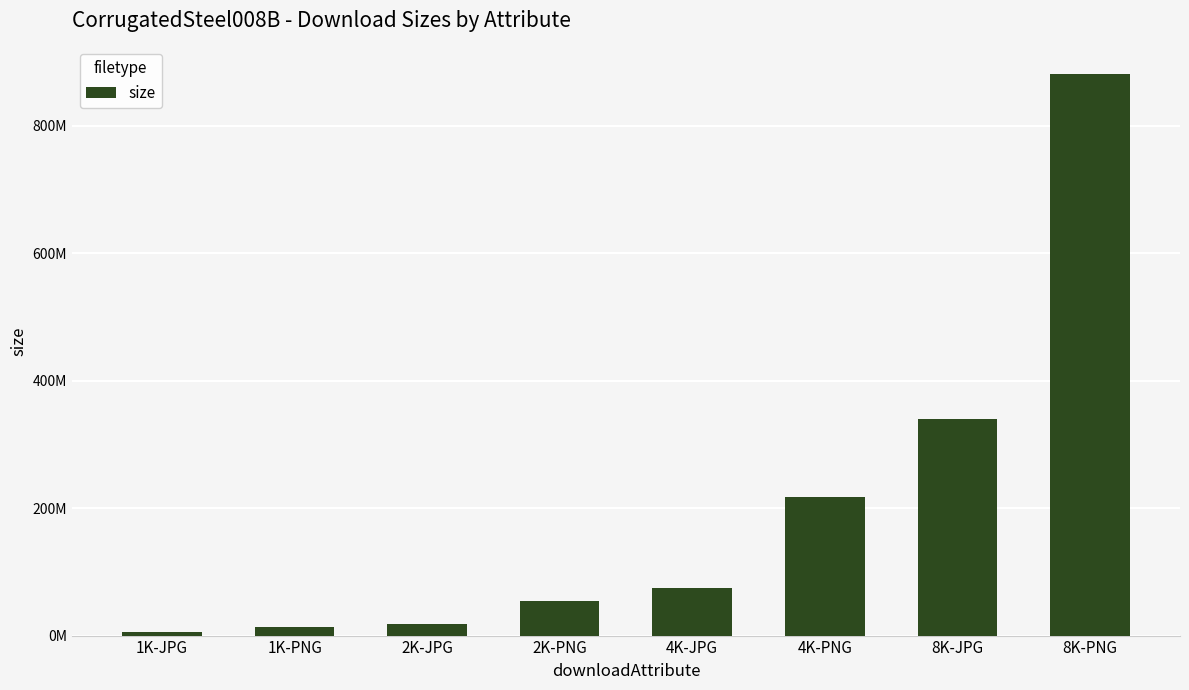

What is the change in value from 1K-JPG to 8K-JPG?

+334901574